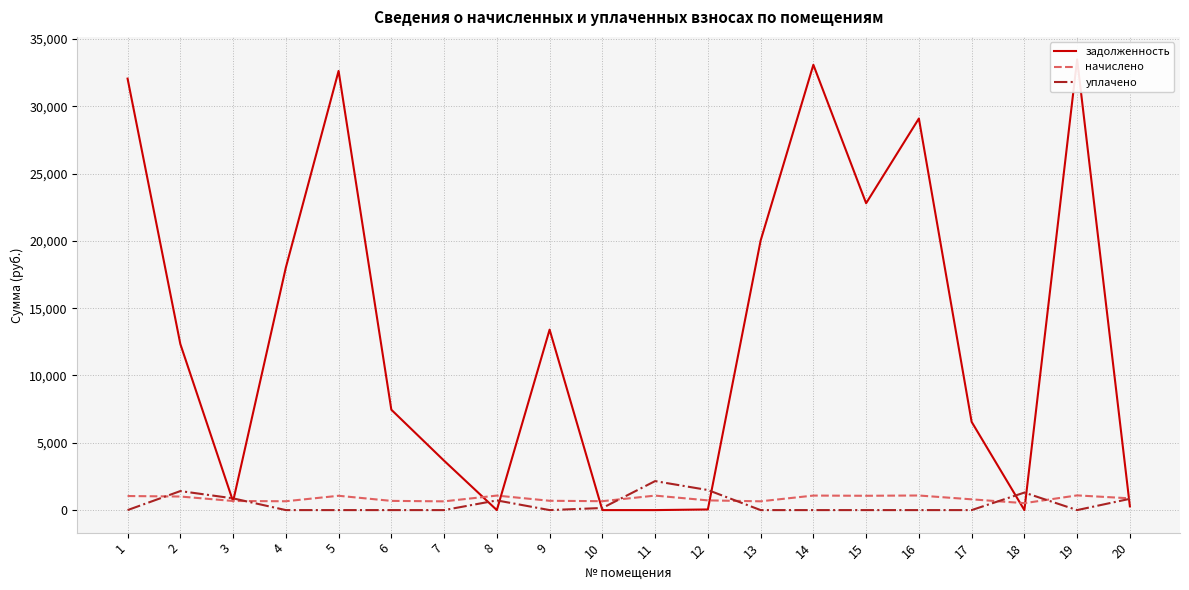

Which series changed the most between 2 and 7?

задолженность